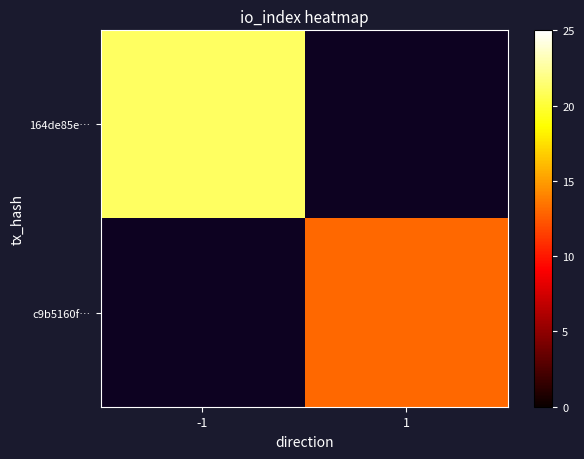

Count the number of data series in this chart.

2